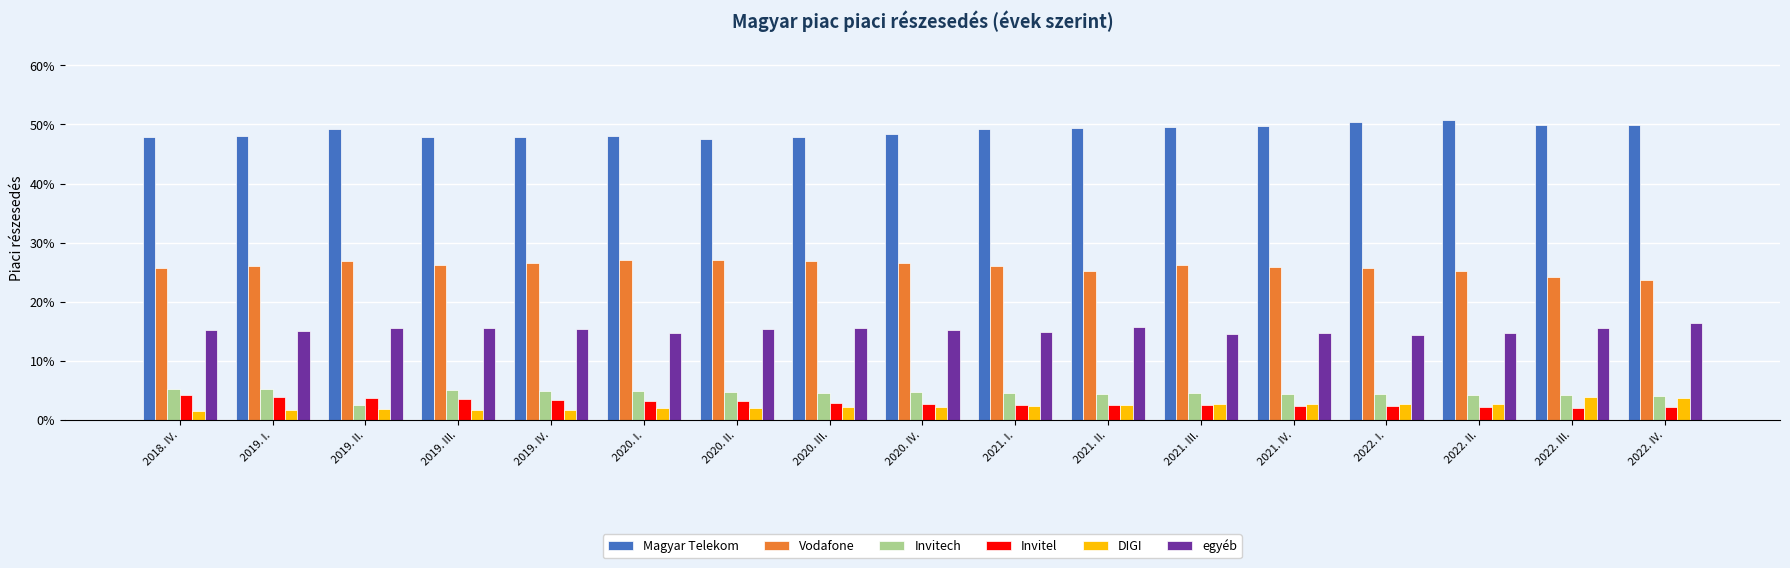

What are all the series names shown in the legend?

Magyar Telekom, Vodafone, Invitech, Invitel, DIGI, egyéb